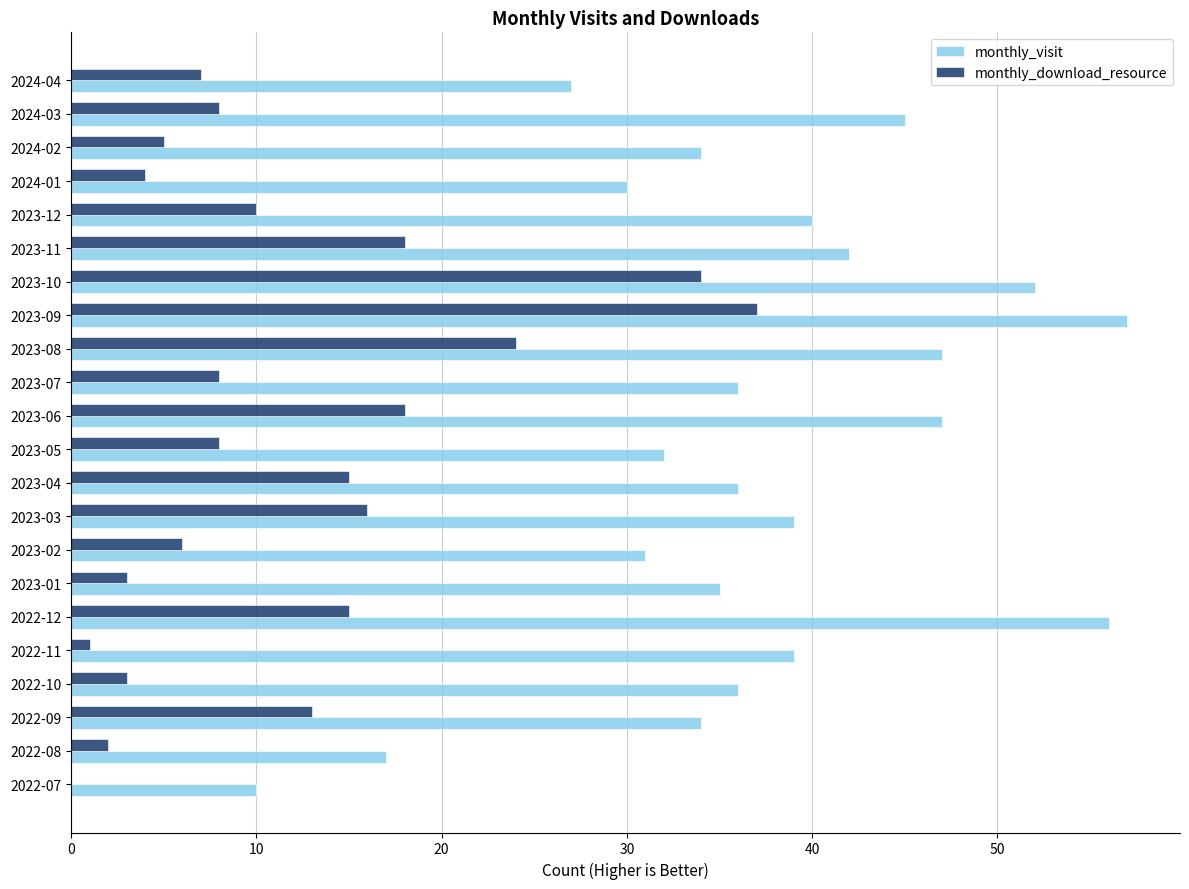

The monthly_visit series shows 52 at 2023-10. True or false?

True